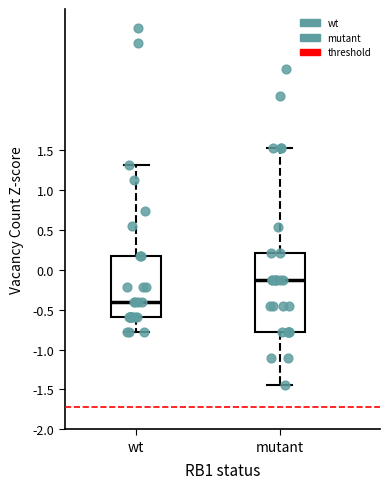

Reading left to right, transcribe this box plot: for each box, give where its median line is, the range the box spans, and where its two whiskers end, as read against the y-axis. The values are not printed on the chart, so give them approximately, as read against the axis.

wt: median -0.40, box -0.60 to 0.15, whiskers -0.80 to 1.30
mutant: median -0.10, box -0.80 to 0.20, whiskers -1.45 to 1.55